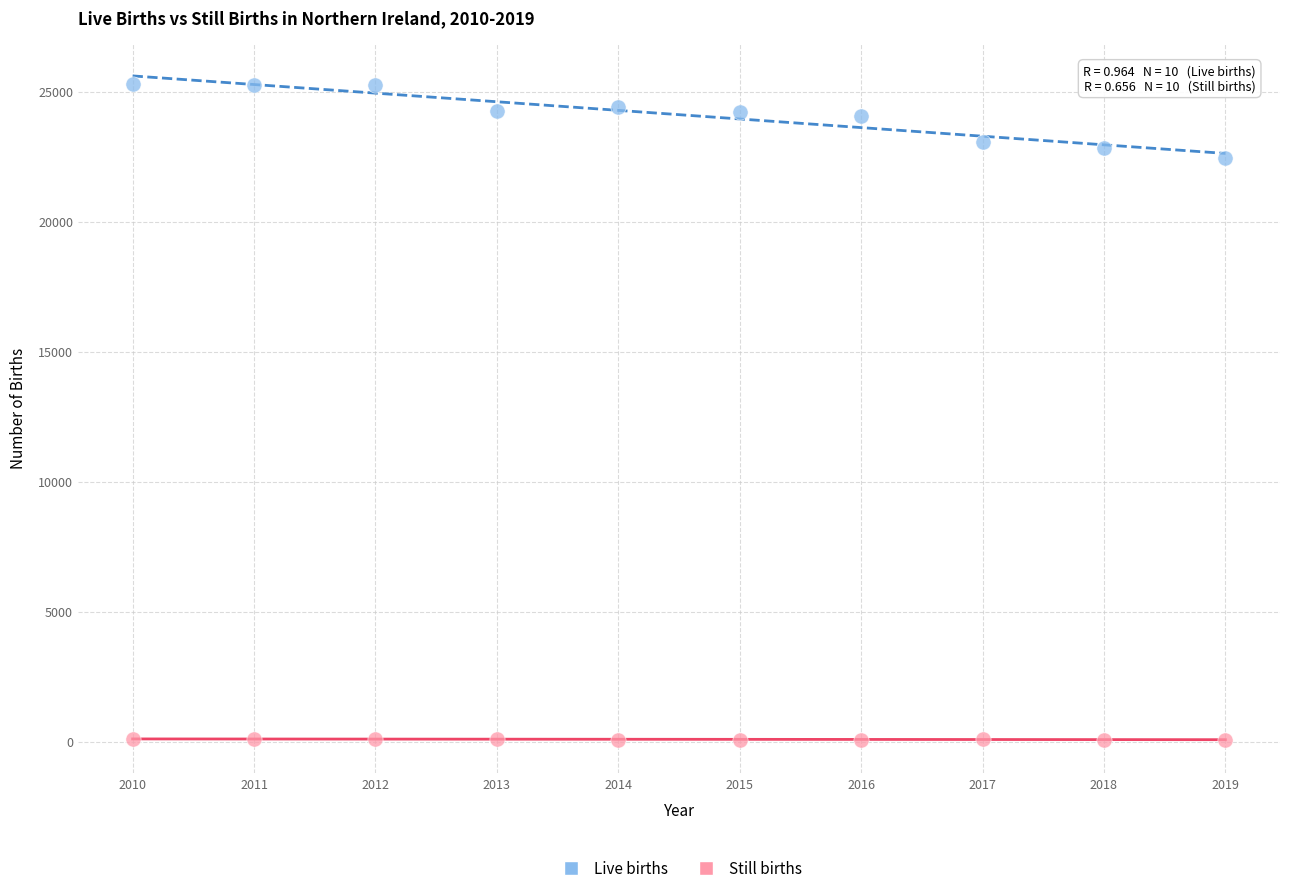

Which series has the largest Y range (max minus min)?

Live births